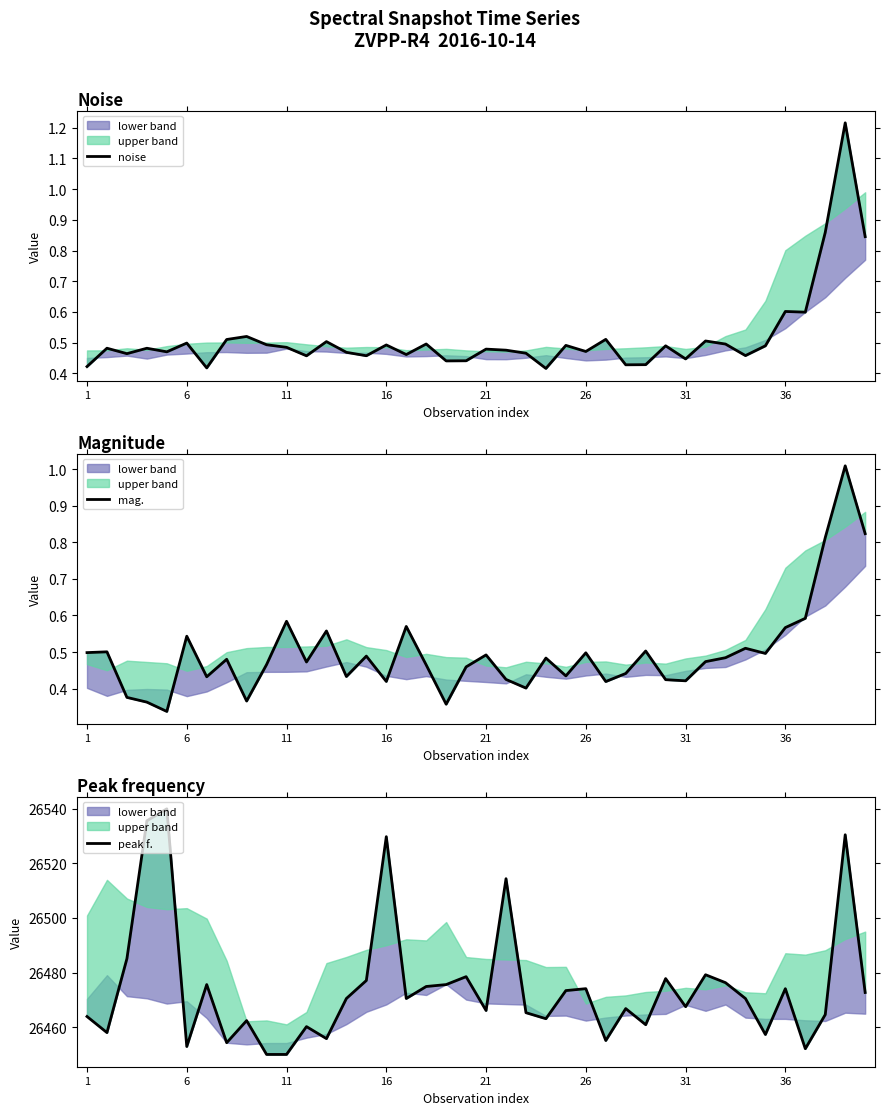

What is the average value of the peak f. series?

26474.6